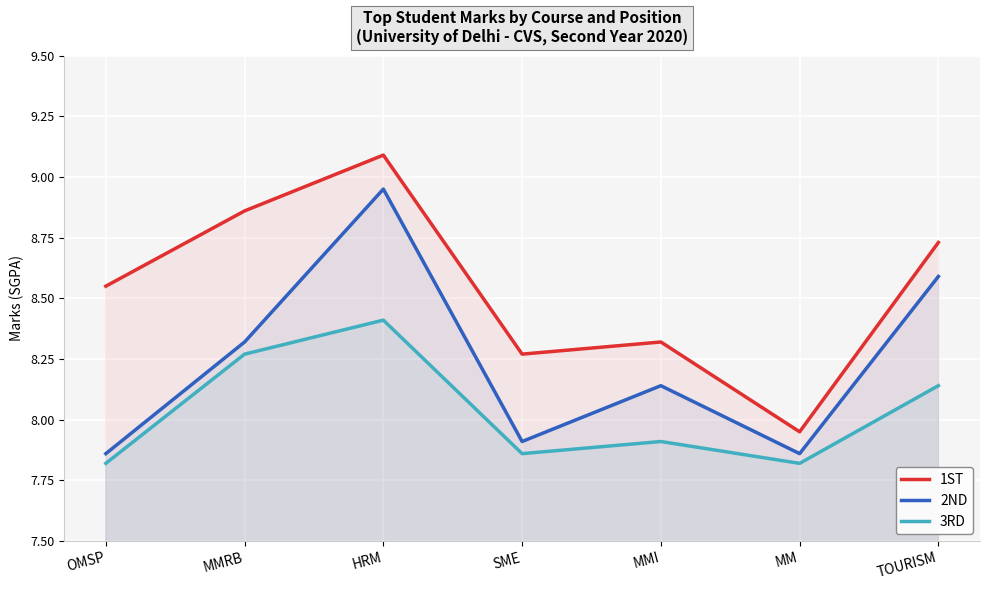

True or false: 1ST has a value of 10.4 at MM.

False